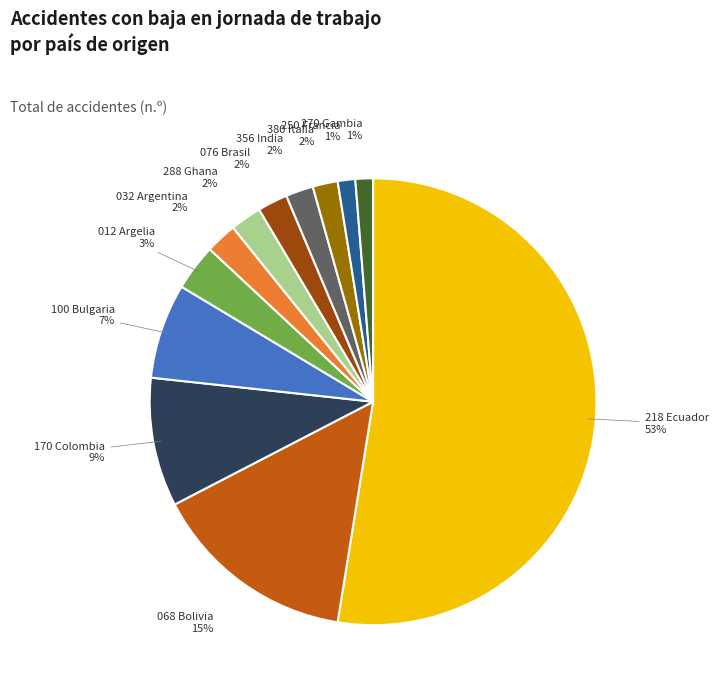

Which category has the biggest portion of the pie?

218 Ecuador